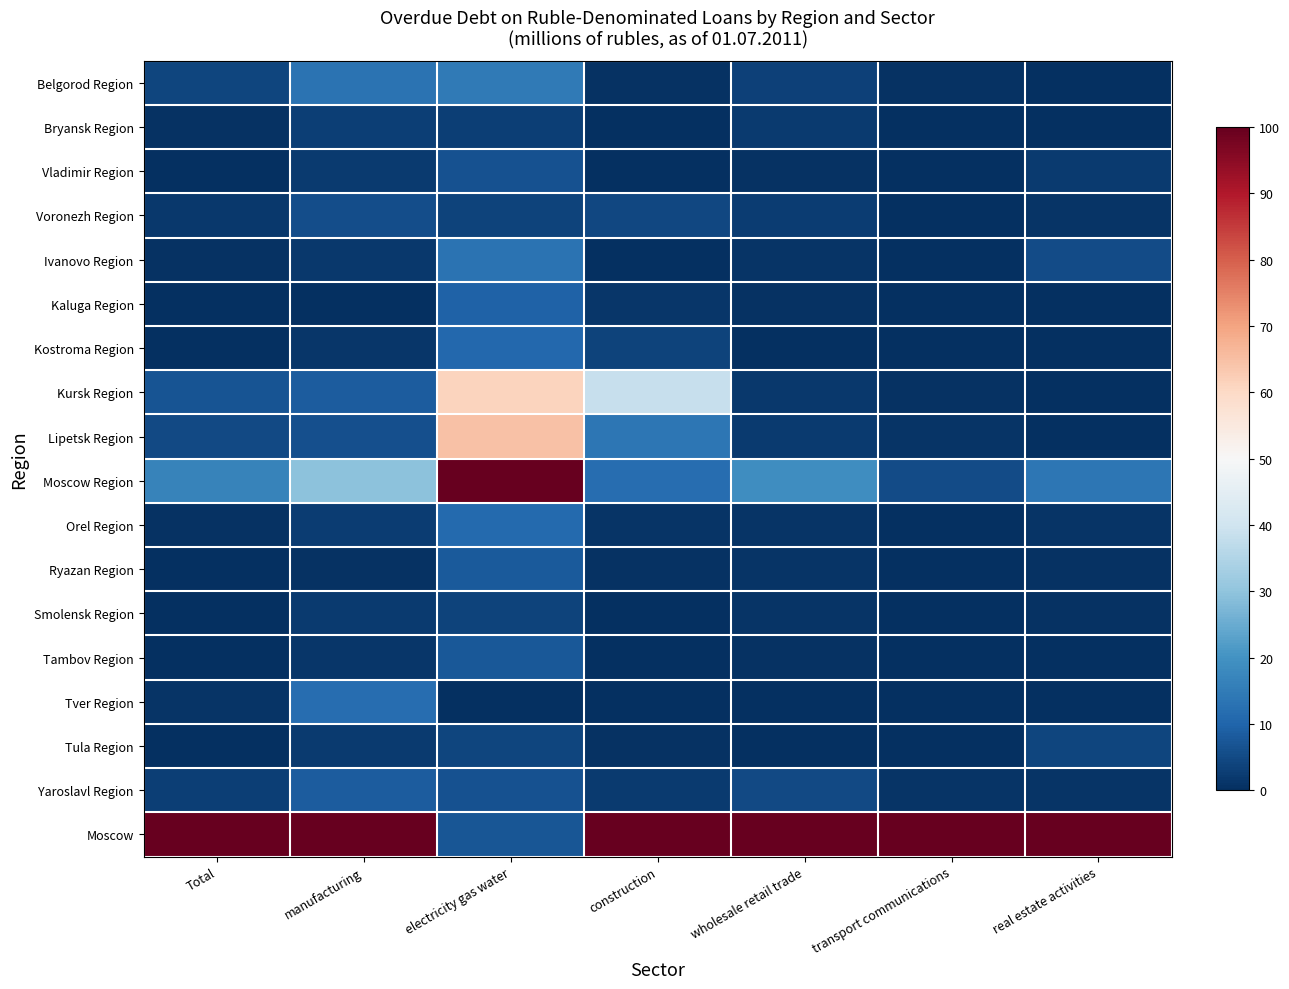

At which category is the sum across all series the highest?

electricity gas water